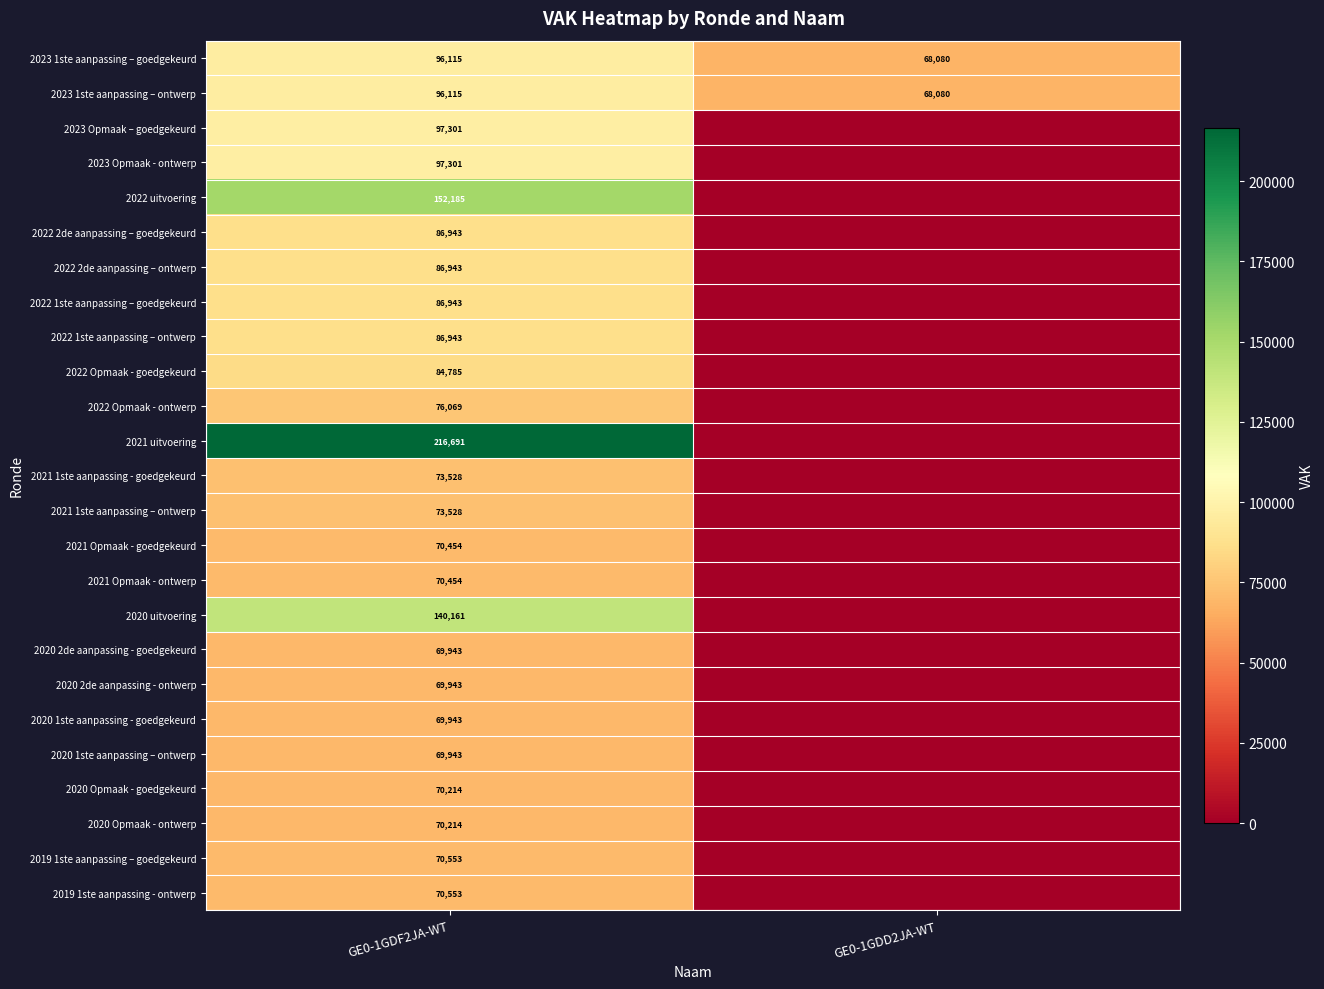

At which category is the sum across all series the highest?

GE0-1GDF2JA-WT